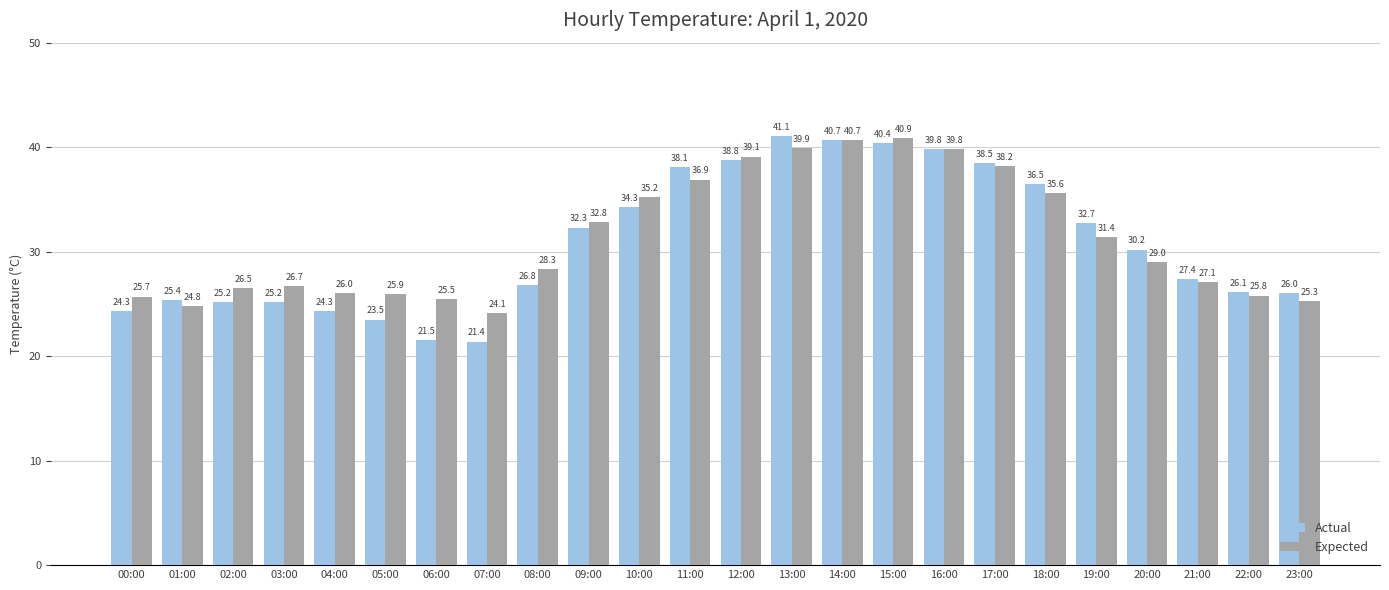

Reading left to right, what are all the values shown in this chart?

Actual: 24.3	25.4	25.2	25.2	24.3	23.5	21.5	21.4	26.8	32.3	34.3	38.1	38.8	41.1	40.7	40.4	39.8	38.5	36.5	32.7	30.2	27.4	26.1	26.0
Expected: 25.7	24.8	26.5	26.7	26.0	25.9	25.5	24.1	28.3	32.8	35.2	36.9	39.1	39.9	40.7	40.9	39.8	38.2	35.6	31.4	29.0	27.1	25.8	25.3